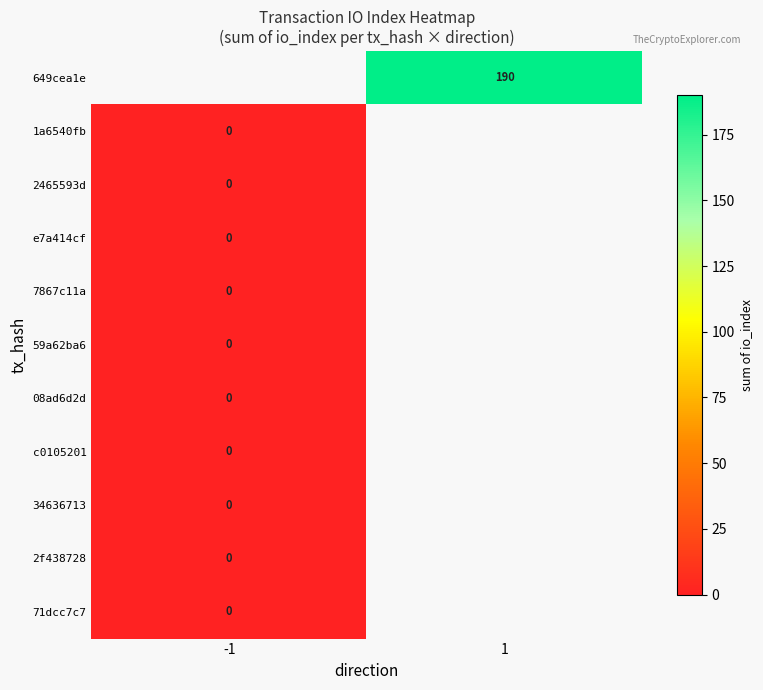

At which label does 34636713 reach its minimum?

-1